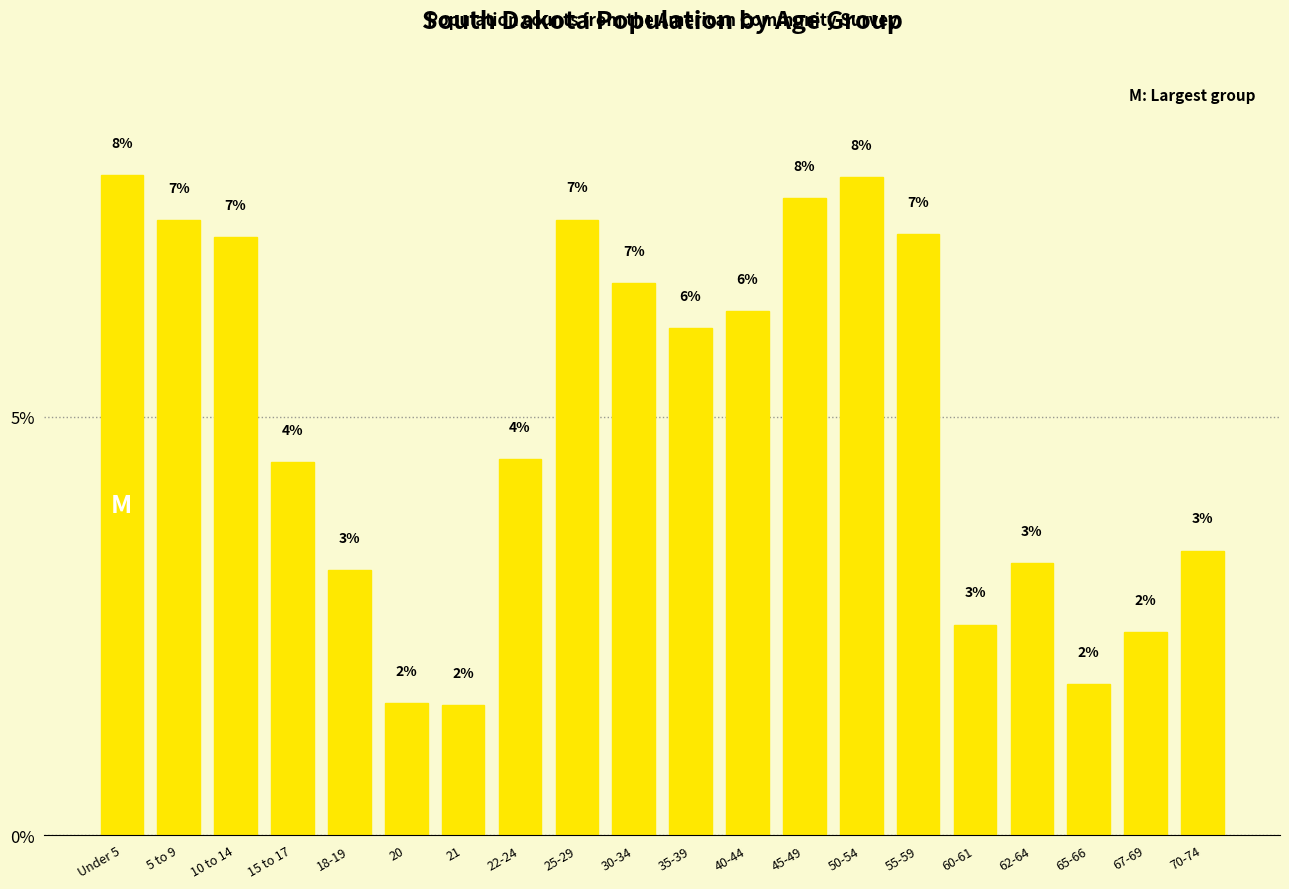

What is the change in value from 45-49 to 62-64?

-4.4